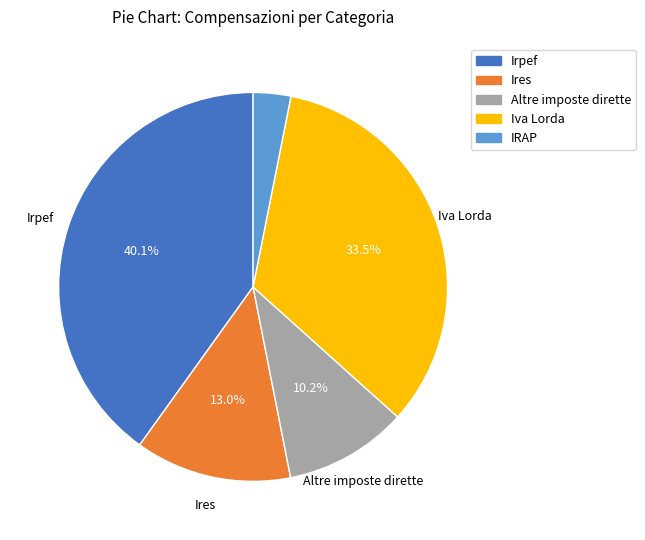

To the nearest percent, what percentage of the pie is Altre imposte dirette?

10%